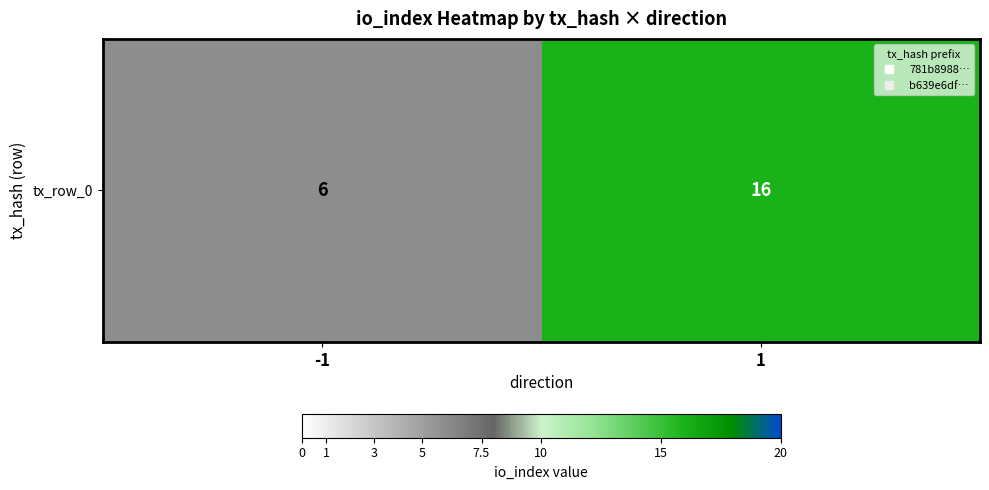

Reading left to right, transcribe all the data shown in this chart.

-1=6	1=16